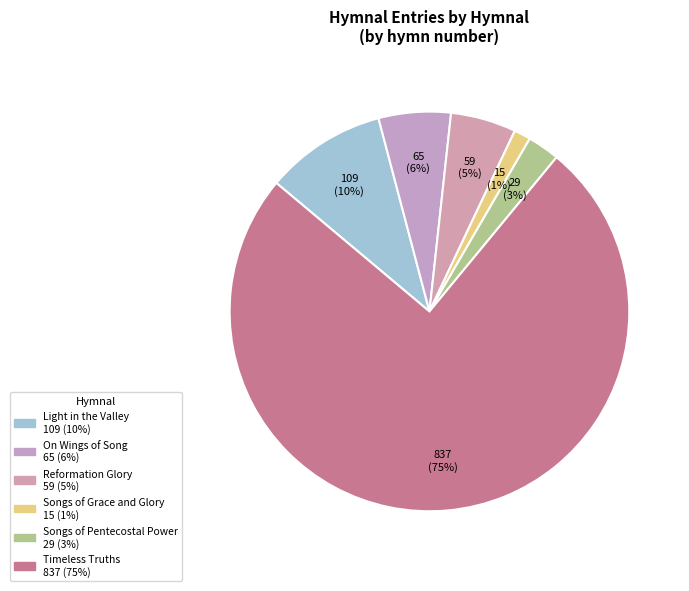

Count the number of slices in the pie.

6